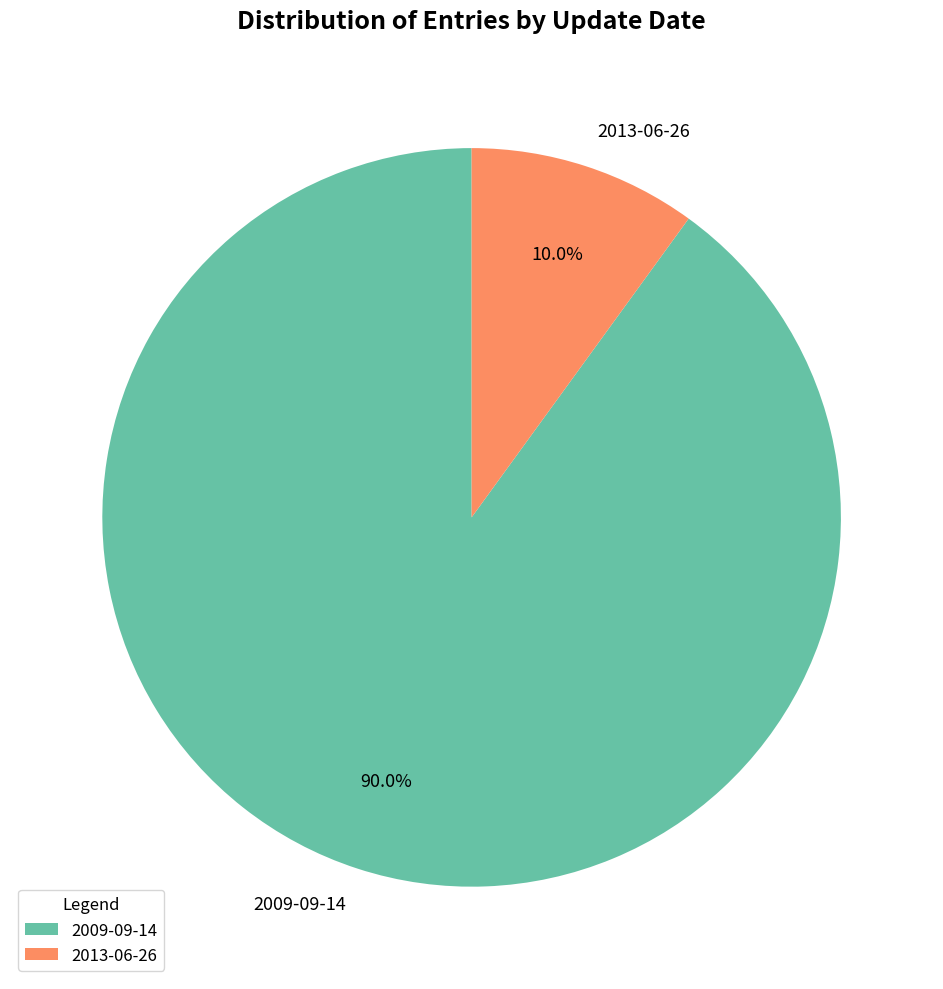

Count the number of slices in the pie.

2